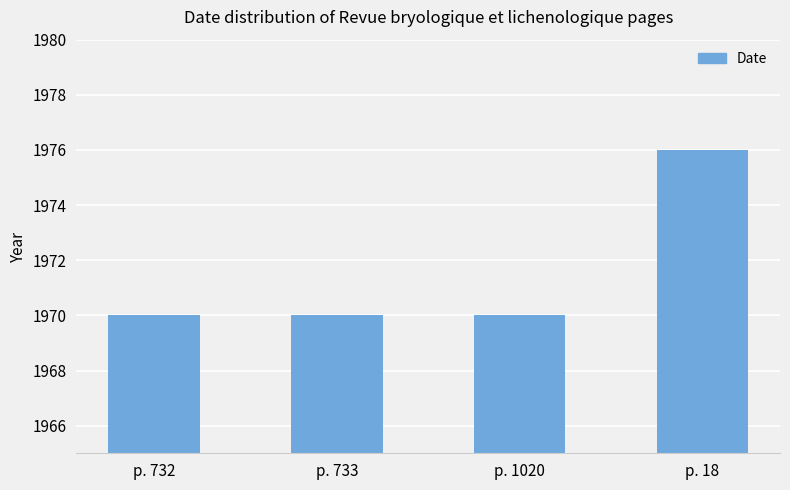

Does the chart contain any negative values?

No